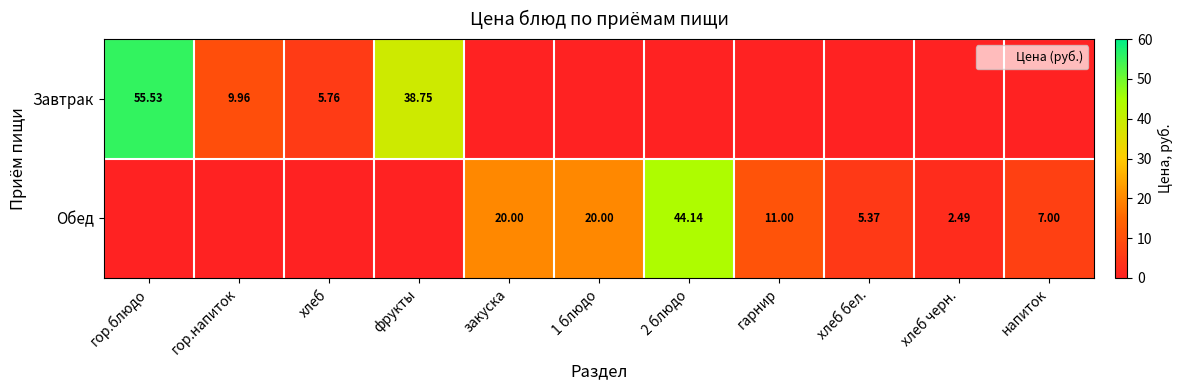

At which category is the sum across all series the highest?

гор.блюдо